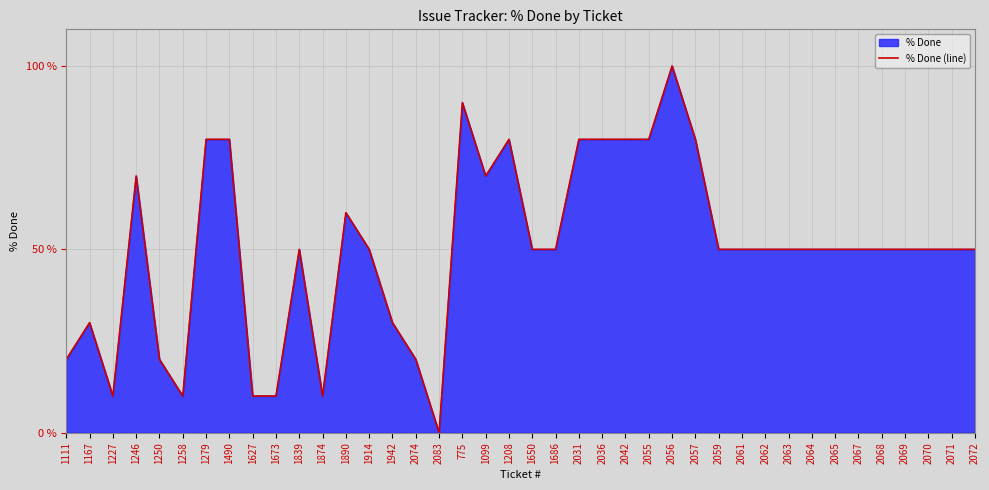

Reading left to right, what are all the values shown in this chart?

1111=20	1167=30	1227=10	1246=70	1250=20	1258=10	1279=80	1490=80	1627=10	1673=10	1839=50	1874=10	1890=60	1914=50	1942=30	2074=20	2083=0	775=90	1099=70	1208=80	1650=50	1686=50	2031=80	2036=80	2042=80	2055=80	2056=100	2057=80	2059=50	2061=50	2062=50	2063=50	2064=50	2065=50	2067=50	2068=50	2069=50	2070=50	2071=50	2072=50